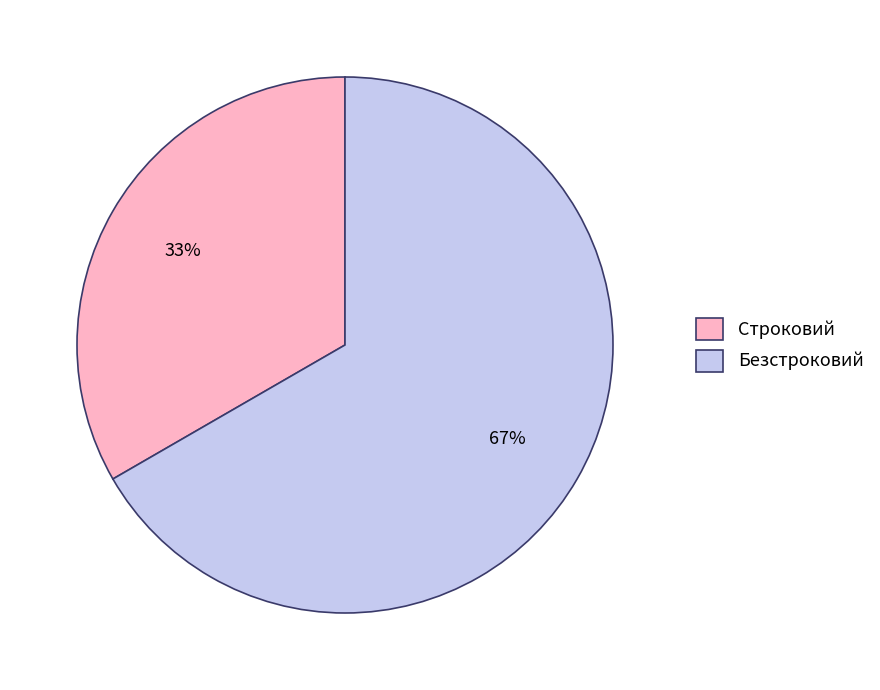

Is it true that Строковий is 27% of the pie?

False